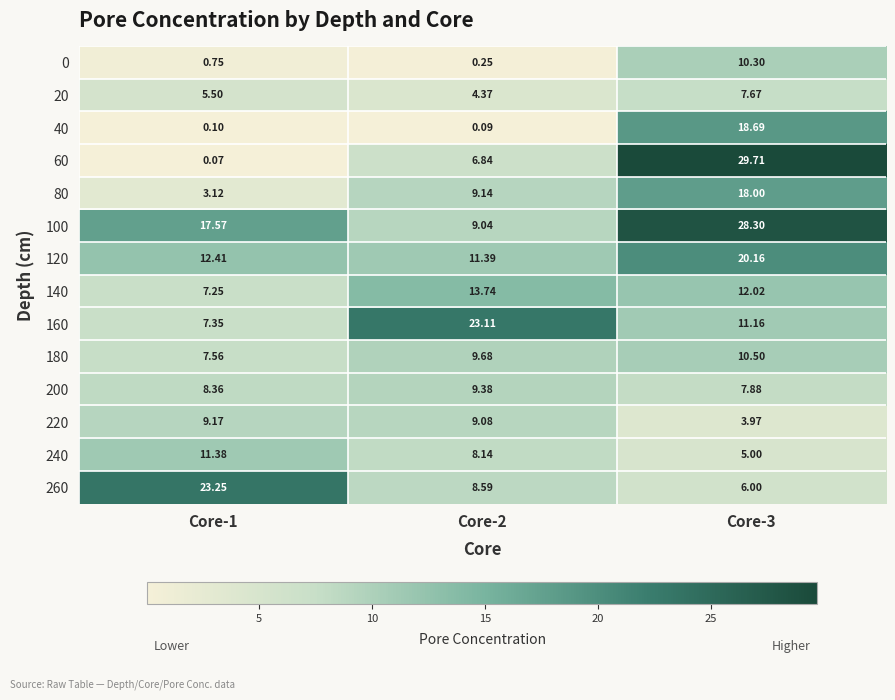

Is the value of 120 at Core-2 greater than the value of 160 at Core-3?

Yes